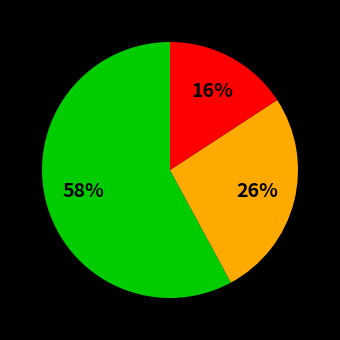

Does any single category account for the majority?

Yes